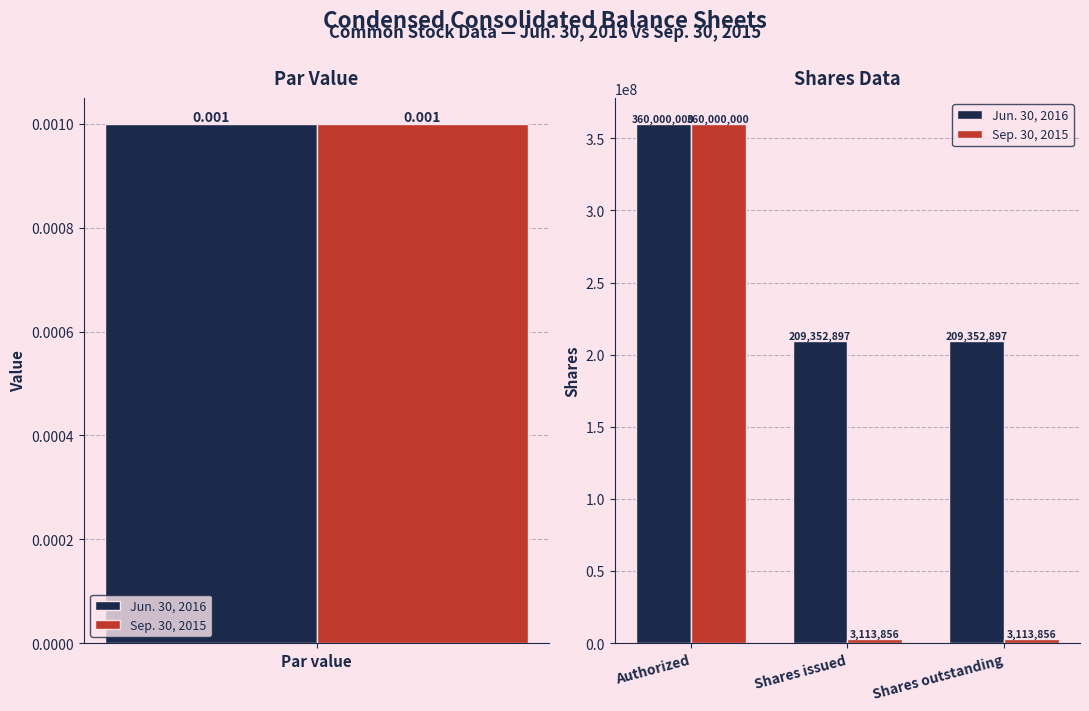

How many groups of bars are there?

3